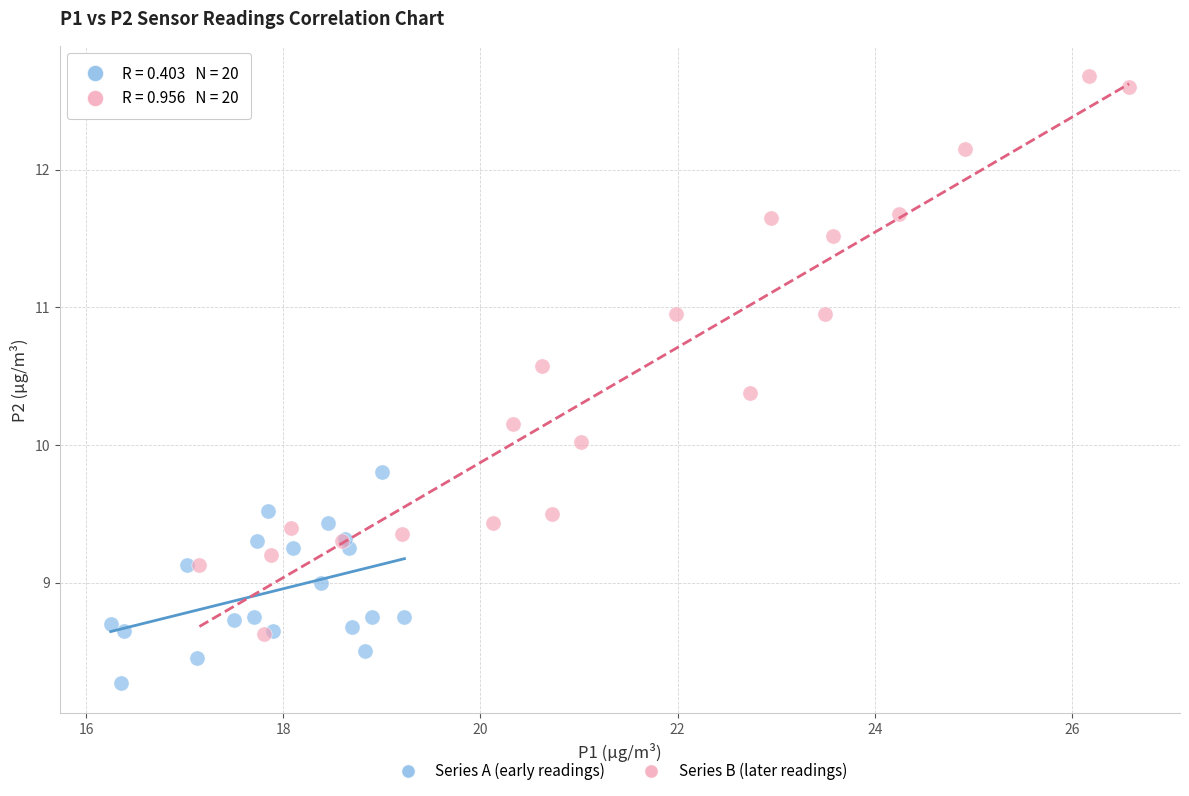

Which series contains the lowest Y value?

Series A (early readings)